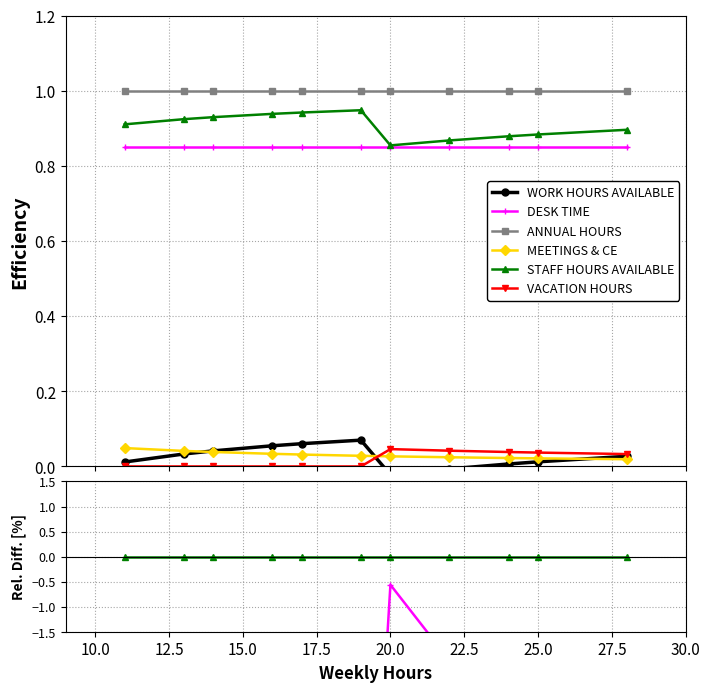

True or false: STAFF HOURS AVAILABLE and VACATION HOURS intersect in this chart.

False